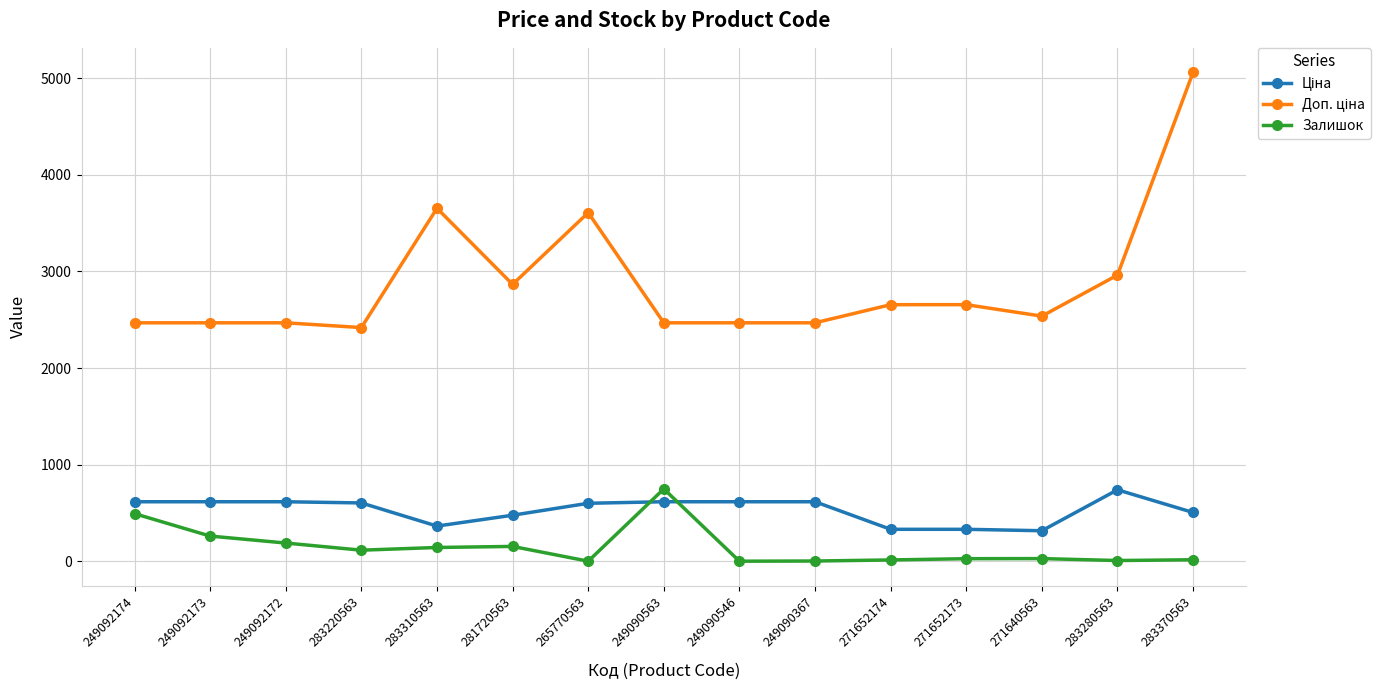

True or false: Залишок has a value of 28.0 at 271652173.

True